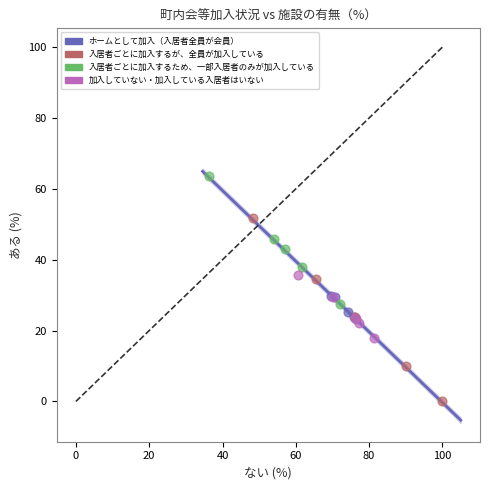

Which series has the largest Y range (max minus min)?

入居者ごとに加入するが、全員が加入している